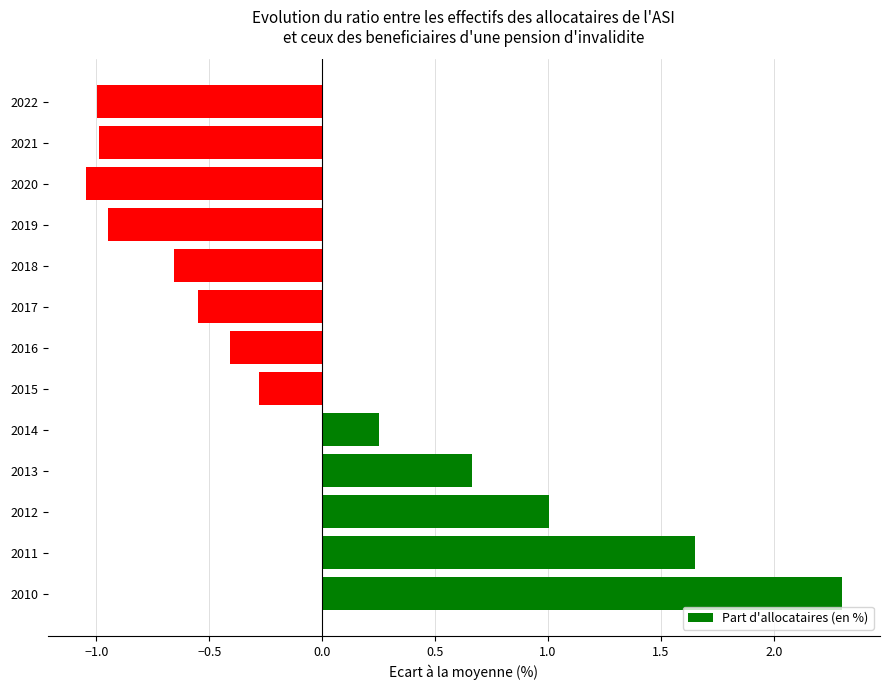

Which category has the lowest value across all series?

2020